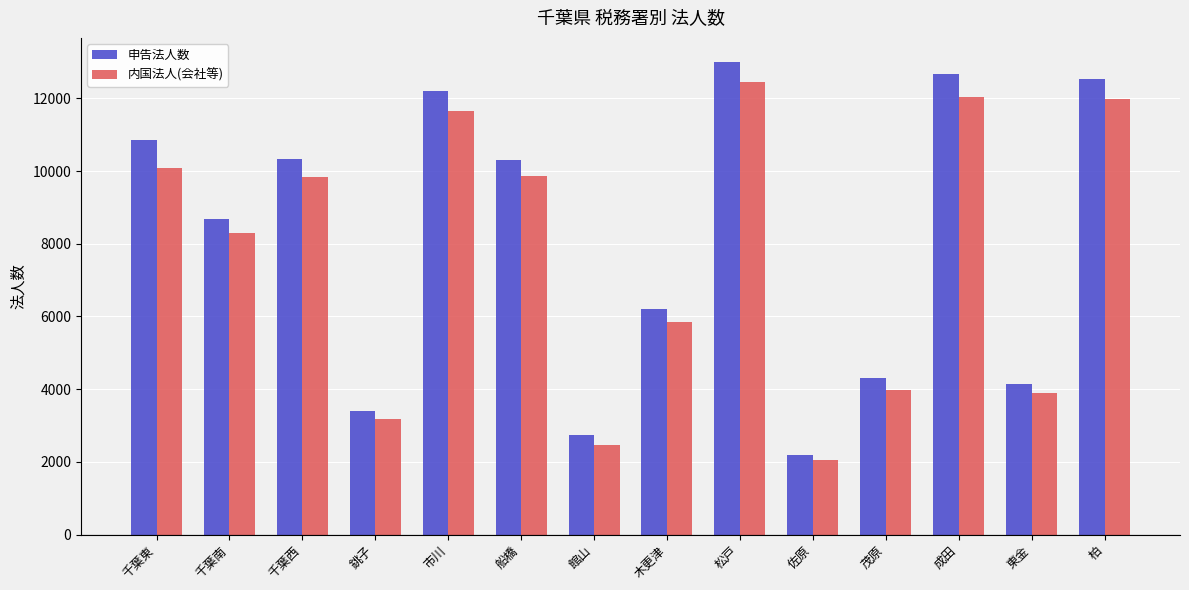

What is the total value across all series at 銚子?

6599